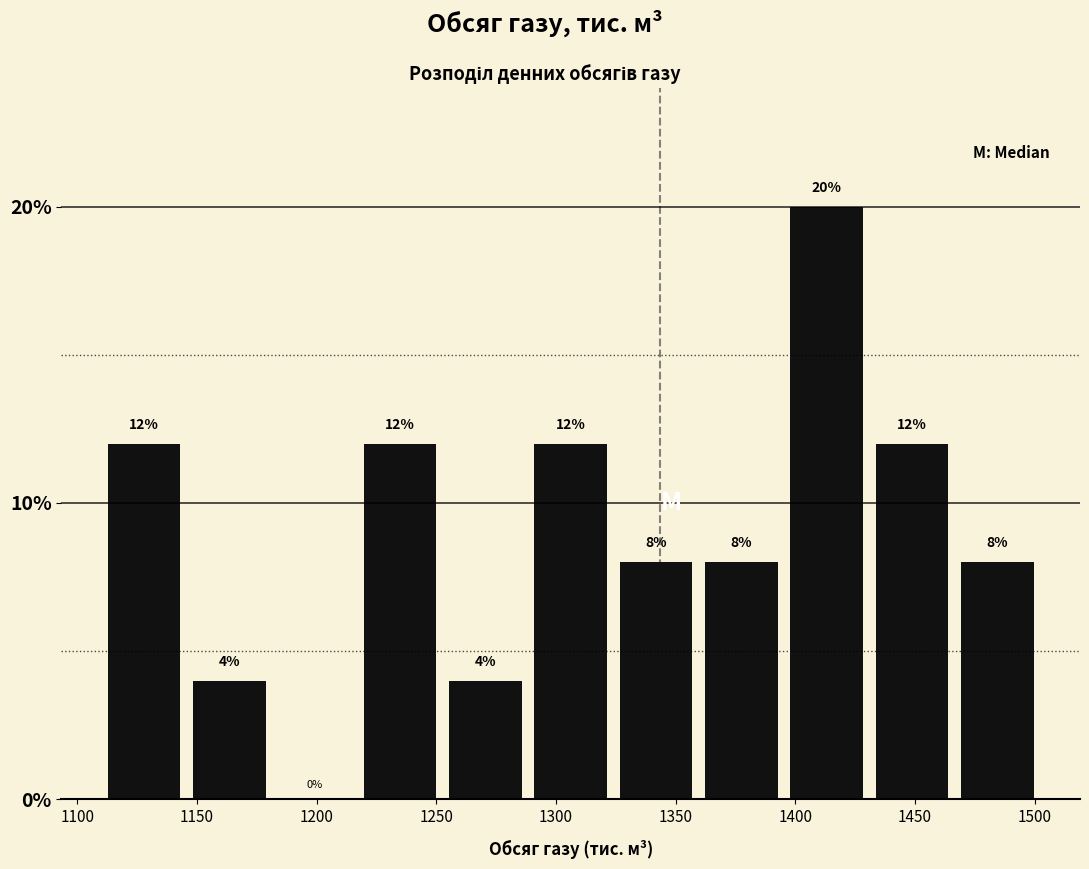

Reading left to right, transcribe this chart: for each bar, give the range it covers on the x-axis and its height. The bar edges are not printed on the chart, so give them approximately, as read against the axis.

1110 to 1145: 12
1145 to 1180: 4
1180 to 1215: 0
1215 to 1255: 12
1255 to 1290: 4
1290 to 1325: 12
1325 to 1360: 8
1360 to 1395: 8
1395 to 1430: 20
1430 to 1465: 12
1465 to 1500: 8